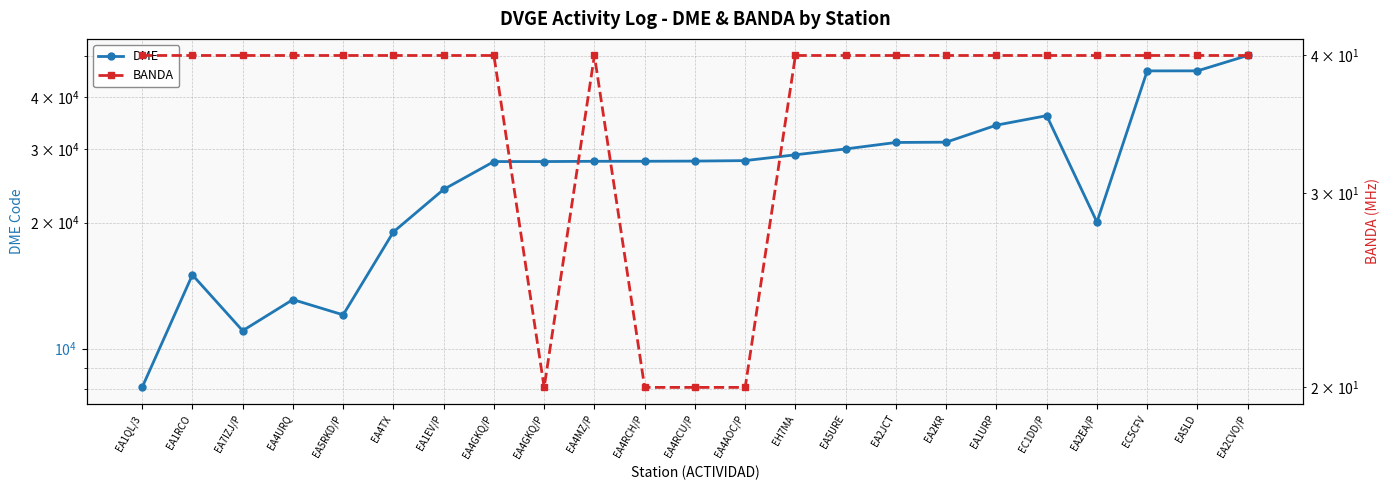

Reading left to right, extract all data points from this chart.

DME: EA1QL/3=8075	EA1RCO=15005	EA7IZJ/P=11033	EA4URQ=13096	EA5RKD/P=12040	EA4TX=19007	EA1EV/P=24024	EA4GKQ/P=28005	EA4GKQ/P=28005	EA4MZ/P=28044	EA4RCH/P=28049	EA4RCU/P=28076	EA4AOC/P=28150	EH7MA=29067	EA5URE=30019	EA2JCT=31109	EA2KR=31159	EA1URP=34221	EC1DD/P=36057	EA2EA/P=20067	EC5CFV=46136	EA5LD=46147	EA2CVO/P=50222
BANDA: EA1QL/3=40	EA1RCO=40	EA7IZJ/P=40	EA4URQ=40	EA5RKD/P=40	EA4TX=40	EA1EV/P=40	EA4GKQ/P=40	EA4GKQ/P=20	EA4MZ/P=40	EA4RCH/P=20	EA4RCU/P=20	EA4AOC/P=20	EH7MA=40	EA5URE=40	EA2JCT=40	EA2KR=40	EA1URP=40	EC1DD/P=40	EA2EA/P=40	EC5CFV=40	EA5LD=40	EA2CVO/P=40